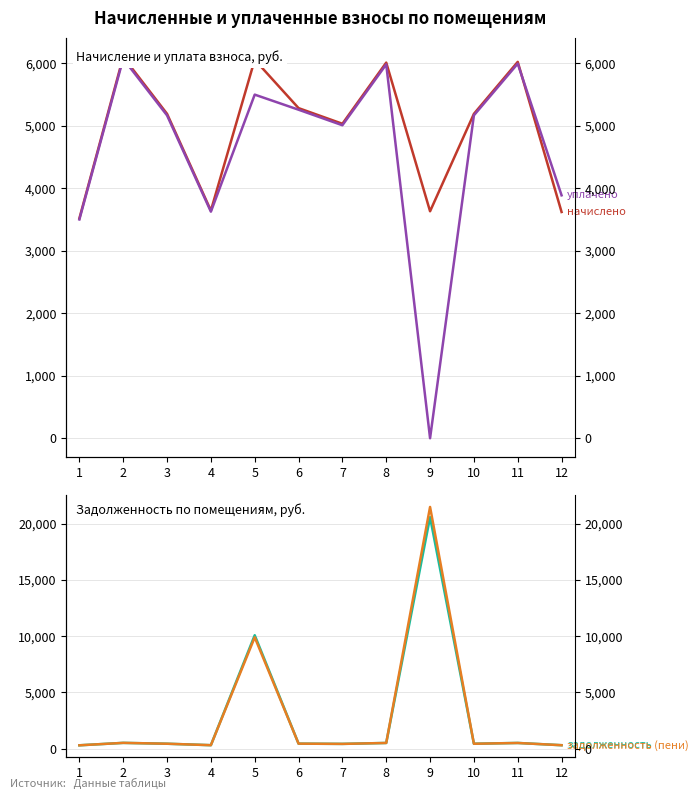

Which series has the widest spread of values?

задолженность (пени)